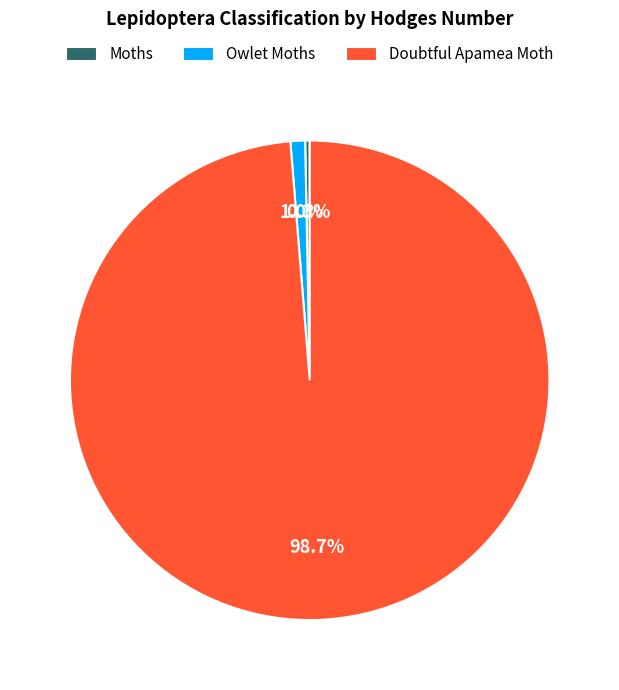

What portion of the pie excludes Moths?

99.7%